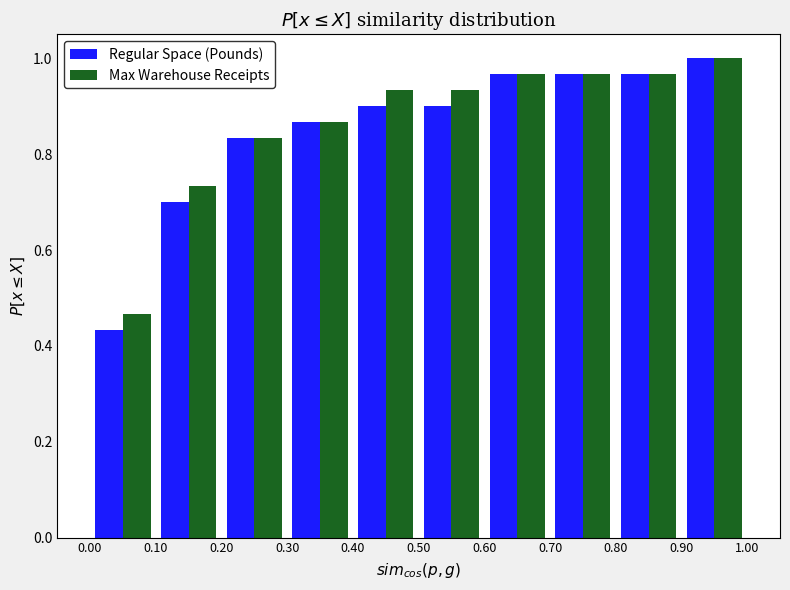

Reading left to right, transcribe this chart: for each range on the x-axis, give the height of each series' bar. The values are not printed on the chart, so give them approximately, as read against the axis.

0.00 to 0.10: Regular Space (Pounds)=0.44	Max Warehouse Receipts=0.46
0.10 to 0.20: Regular Space (Pounds)=0.70	Max Warehouse Receipts=0.74
0.20 to 0.30: Regular Space (Pounds)=0.84	Max Warehouse Receipts=0.84
0.30 to 0.40: Regular Space (Pounds)=0.86	Max Warehouse Receipts=0.86
0.40 to 0.50: Regular Space (Pounds)=0.90	Max Warehouse Receipts=0.94
0.50 to 0.60: Regular Space (Pounds)=0.90	Max Warehouse Receipts=0.94
0.60 to 0.70: Regular Space (Pounds)=0.96	Max Warehouse Receipts=0.96
0.70 to 0.80: Regular Space (Pounds)=0.96	Max Warehouse Receipts=0.96
0.80 to 0.90: Regular Space (Pounds)=0.96	Max Warehouse Receipts=0.96
0.90 to 1.00: Regular Space (Pounds)=1.00	Max Warehouse Receipts=1.00